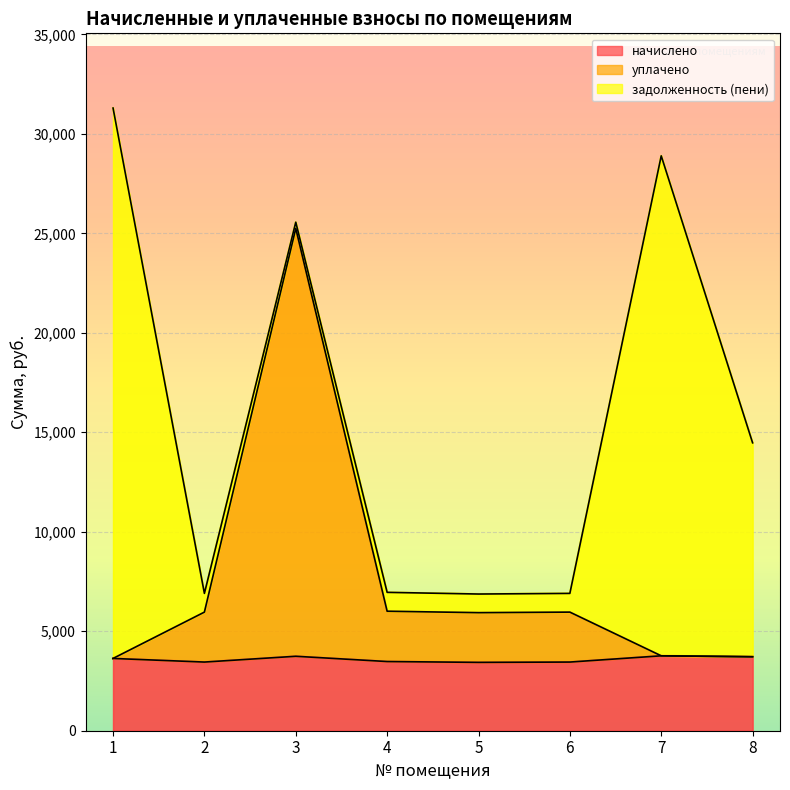

The value of начислено at 5 is 3435.4. True or false?

True